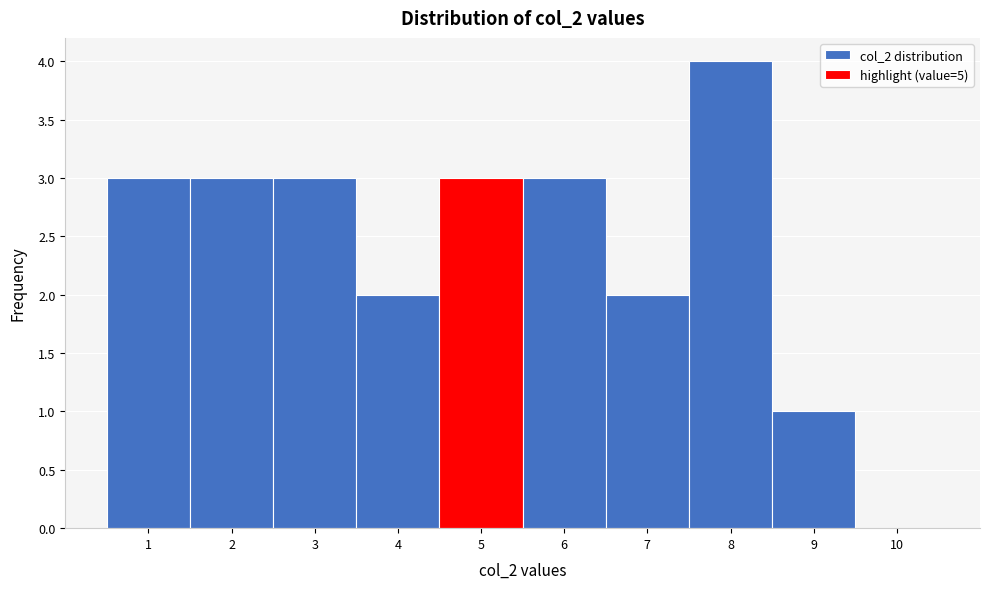

Over which range of the x-axis is the bar tallest?

7.5 to 8.5